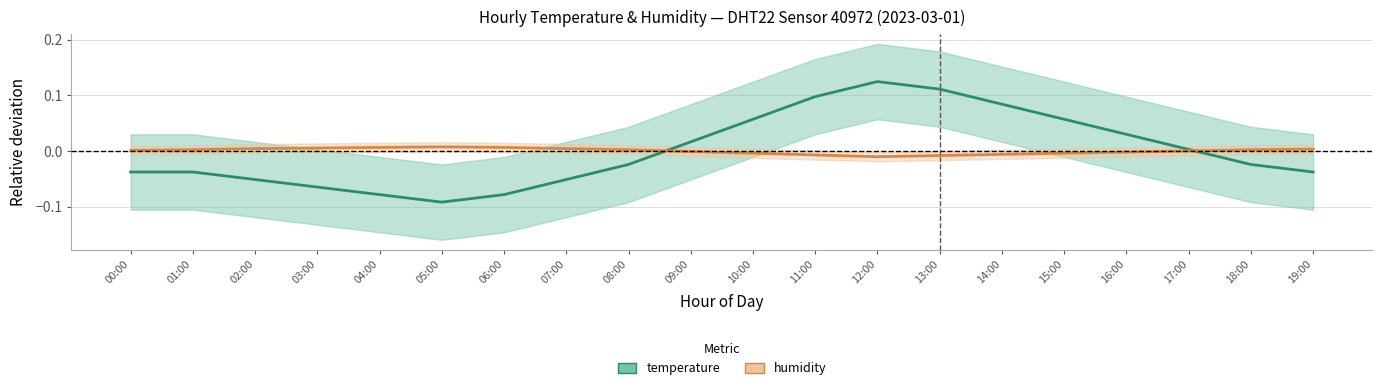

Is it true that humidity equals -0.0 at 10:00?

True